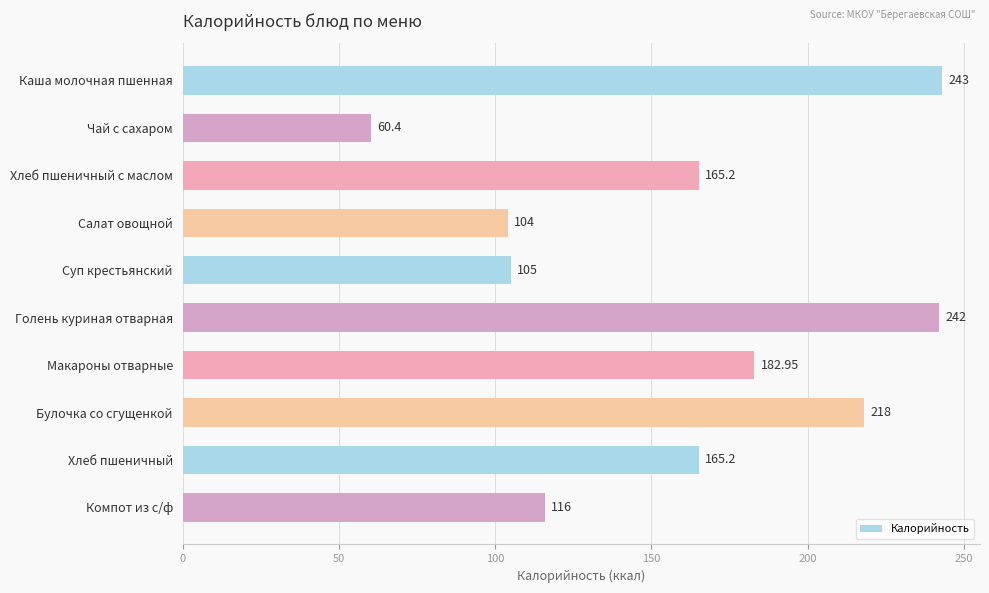

How many bars are there in total?

10